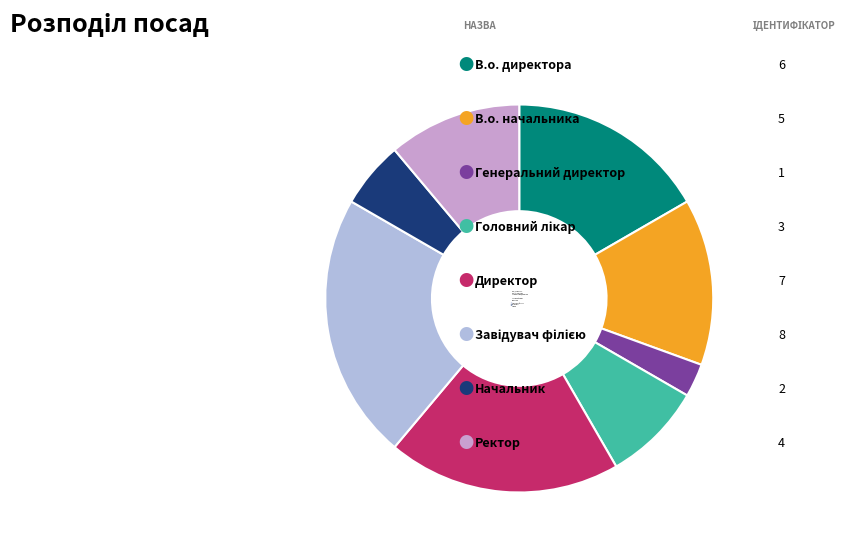

Between В.о. директора and Ректор, which is larger?

В.о. директора